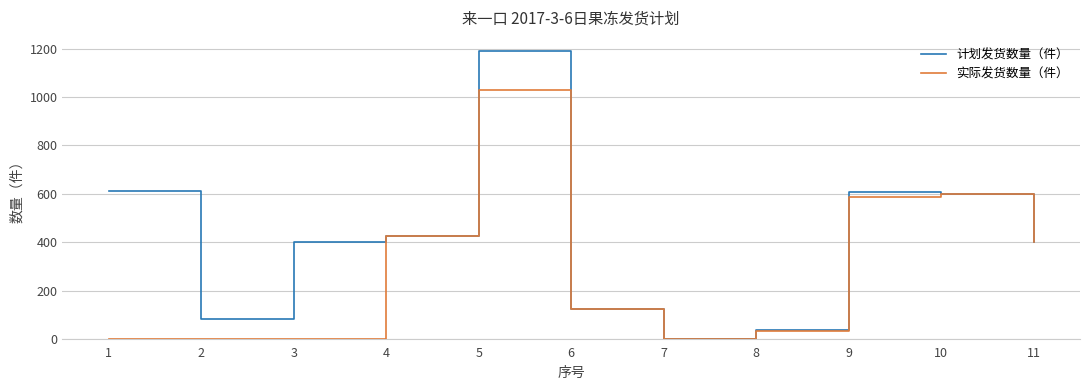

What is the greatest value displayed?

1189